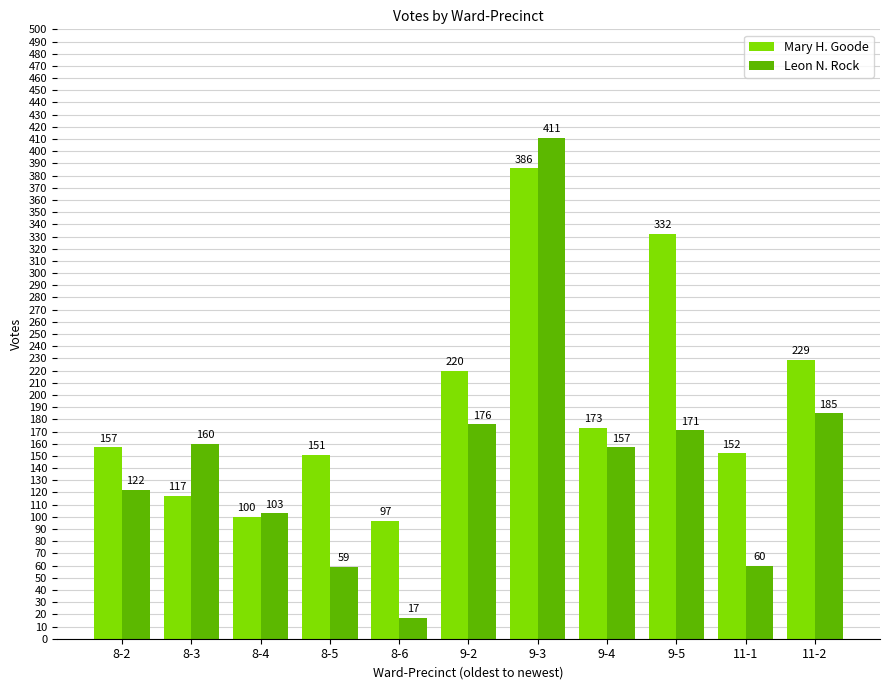

The Leon N. Rock series shows 185 at 11-2. True or false?

True